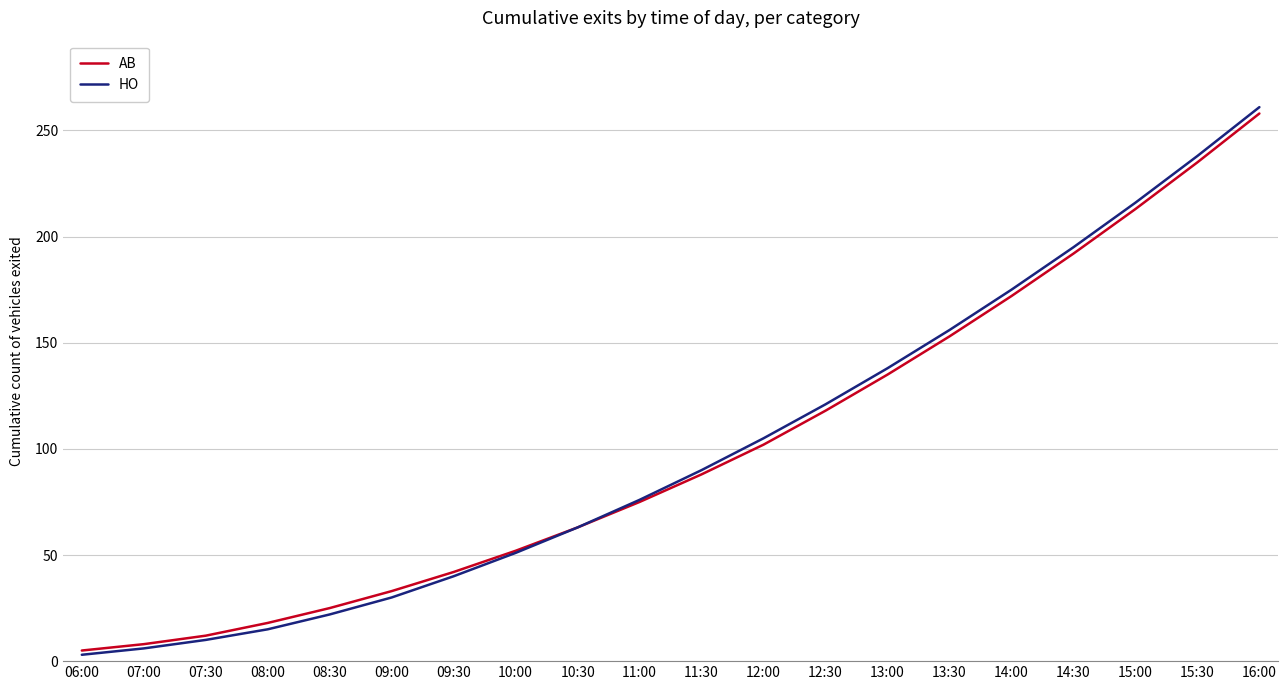

What is the average value of the AB series?

100